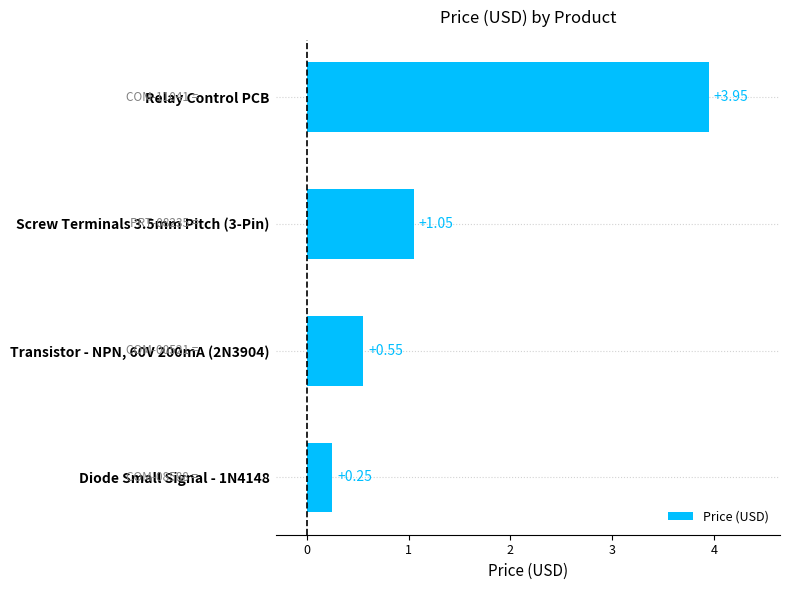

Which has a higher value, Relay Control PCB or Screw Terminals 3.5mm Pitch (3-Pin)?

Relay Control PCB